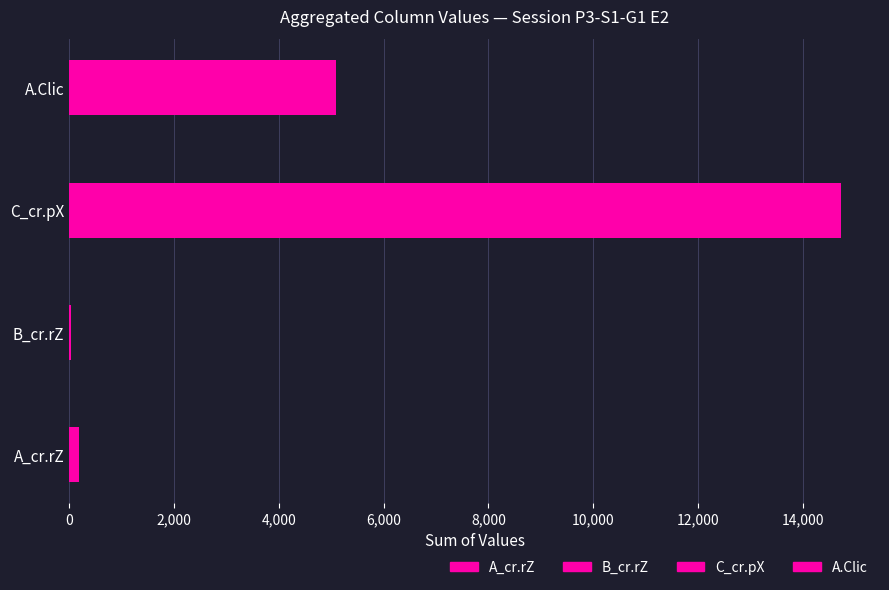

What is the difference between the values at A_cr.rZ and C_cr.pX?

14541